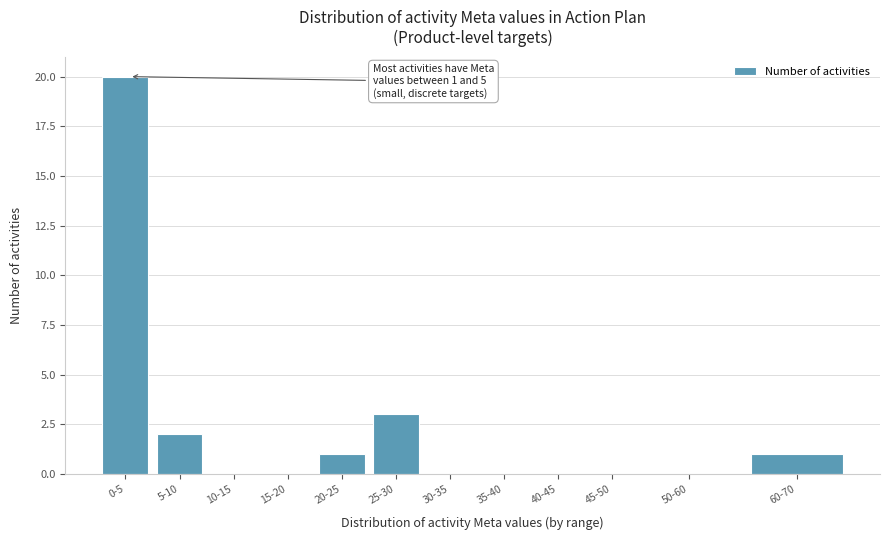

Reading left to right, extract all data points from this chart.

0-5=20	5-10=2	10-15=0	15-20=0	20-25=1	25-30=3	30-35=0	35-40=0	40-45=0	45-50=0	50-60=0	60-70=1